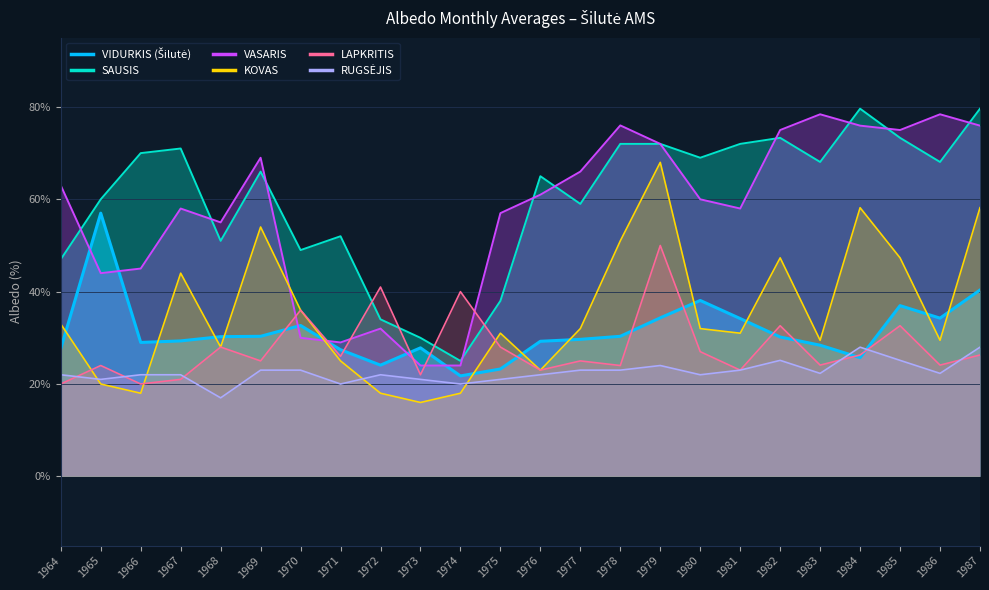

Reading left to right, what are all the values shown in this chart?

VIDURKIS (Šilutė): 27.7	57.0	29.0	29.3	30.2	30.3	32.7	27.4	24.1	27.8	21.8	23.2	29.2	29.7	30.3	34.3	38.1	34.2	30.2	28.4	25.7	37.0	34.3	40.4
SAUSIS: 47.0	60.0	70.0	71.0	51.0	66.0	49.0	52.0	34.0	30.0	25.0	38.0	65.0	59.0	72.0	72.0	69.0	72.0	73.3	68.1	79.6	73.3	68.1	79.6
VASARIS: 63.0	44.0	45.0	58.0	55.0	69.0	30.0	29.0	32.0	24.0	24.0	57.0	61.0	66.0	76.0	72.0	60.0	58.0	75.0	78.4	76.0	75.0	78.4	76.0
KOVAS: 33.0	20.0	18.0	44.0	28.0	54.0	36.0	25.0	18.0	16.0	18.0	31.0	23.0	32.0	51.0	68.0	32.0	31.0	47.3	29.5	58.2	47.3	29.5	58.2
LAPKRITIS: 20.0	24.0	20.0	21.0	28.0	25.0	36.0	26.0	41.0	22.0	40.0	28.0	23.0	25.0	24.0	50.0	27.0	23.0	32.6	24.1	26.3	32.6	24.1	26.3
RUGSĖJIS: 22.0	21.0	22.0	22.0	17.0	23.0	23.0	20.0	22.0	21.0	20.0	21.0	22.0	23.0	23.0	24.0	22.0	23.0	25.1	22.3	28.0	25.1	22.3	28.0